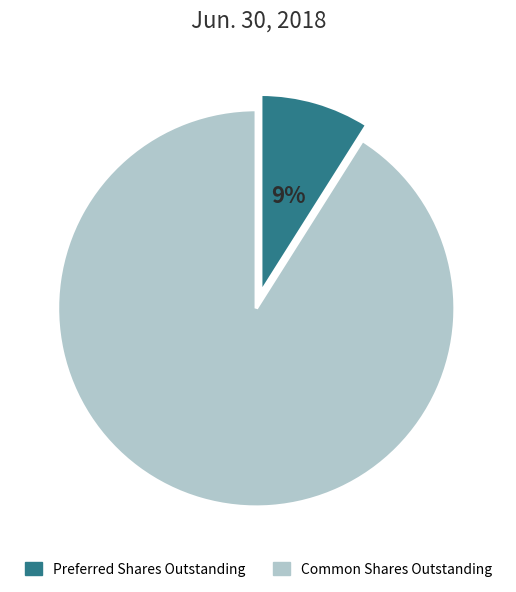

Which has a higher value, Common Shares Outstanding or Preferred Shares Outstanding?

Common Shares Outstanding